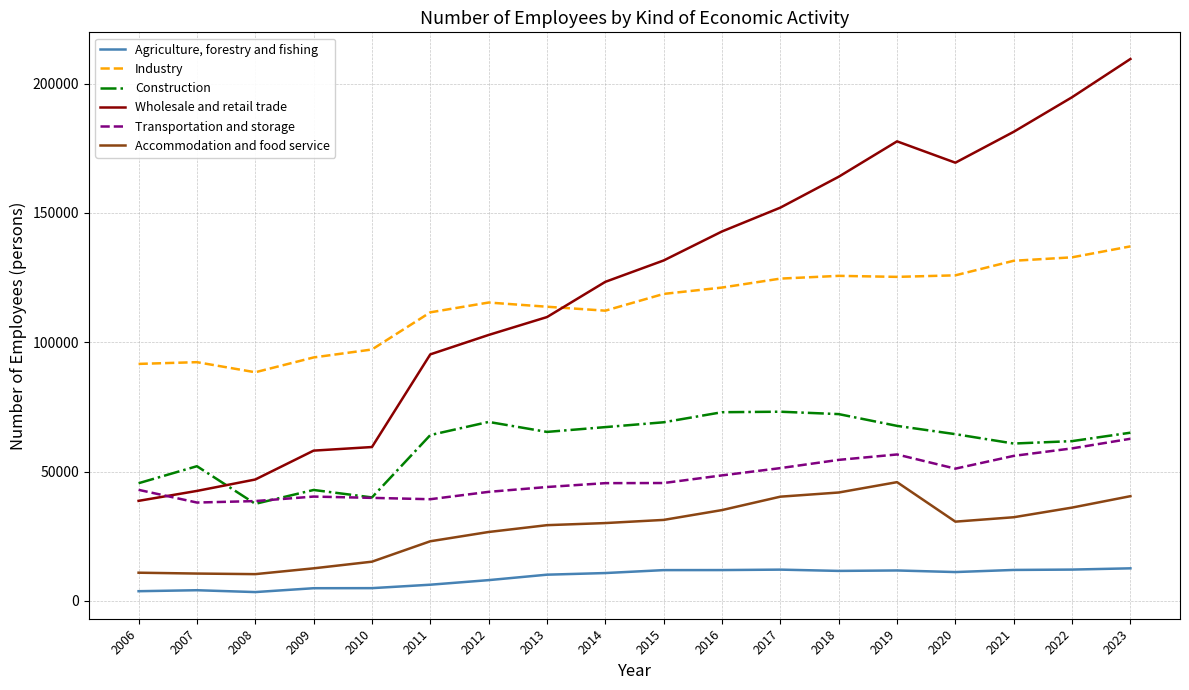

Count the number of data series in this chart.

6